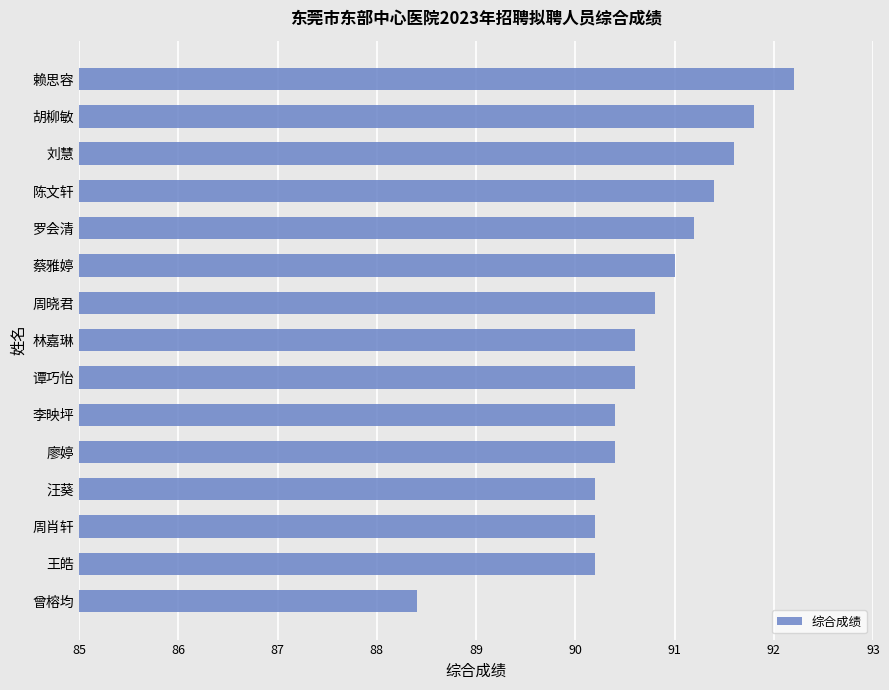

Read the value at 汪葵.

90.2